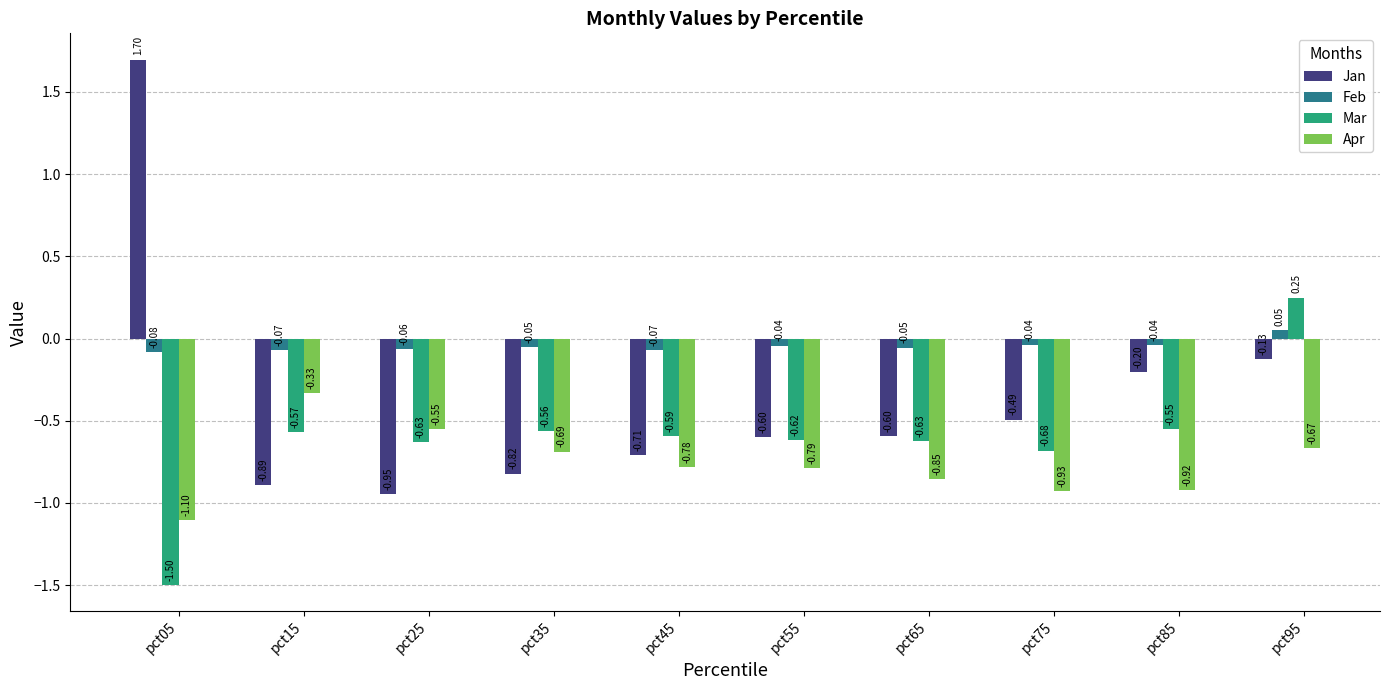

What is the difference between the maximum and minimum values in the Apr series?

0.8